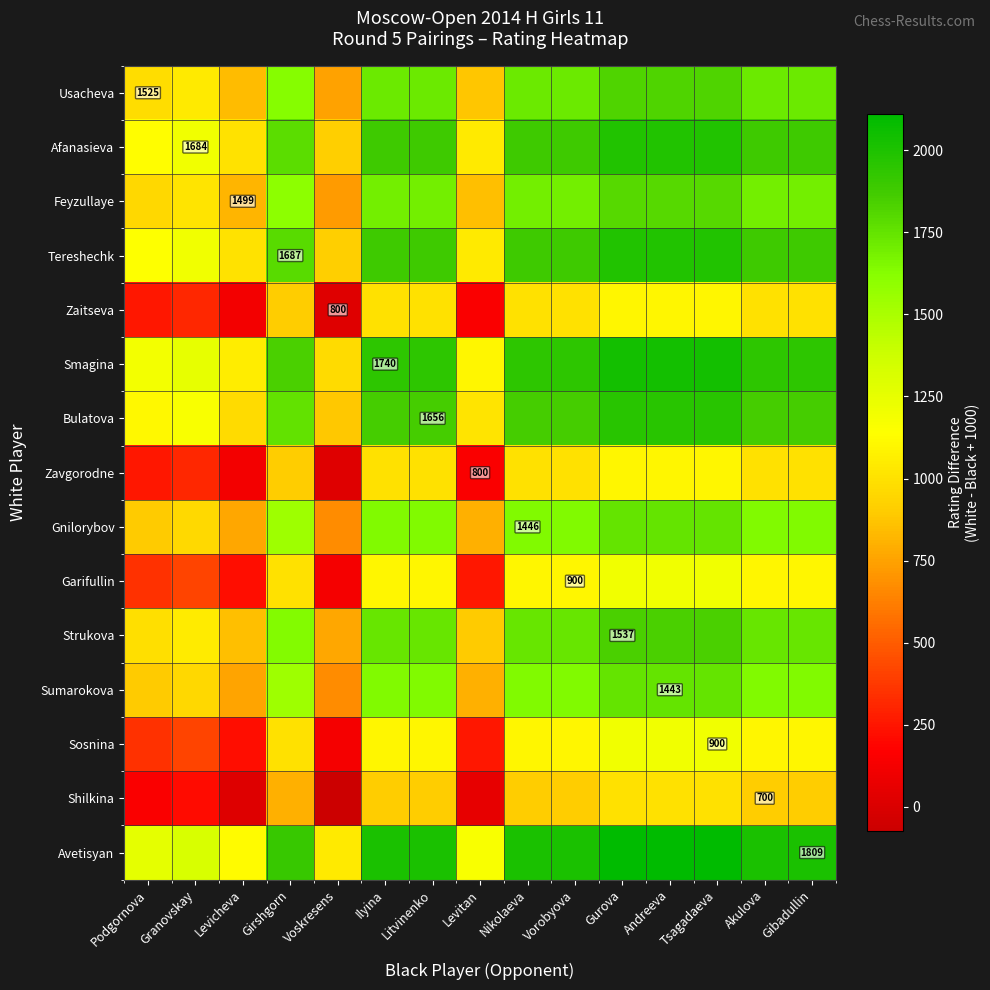

Which category has the highest value across all series?

Gurova